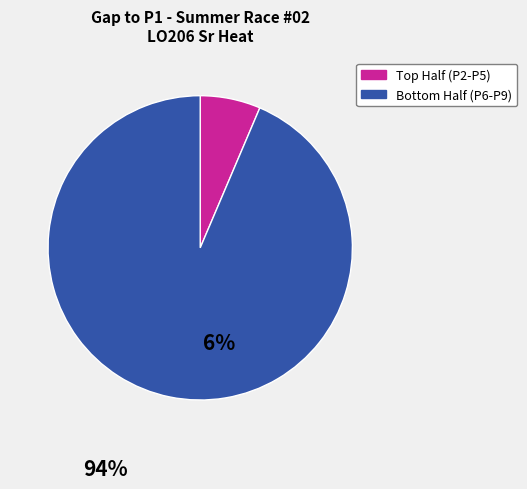

Count the number of slices in the pie.

2